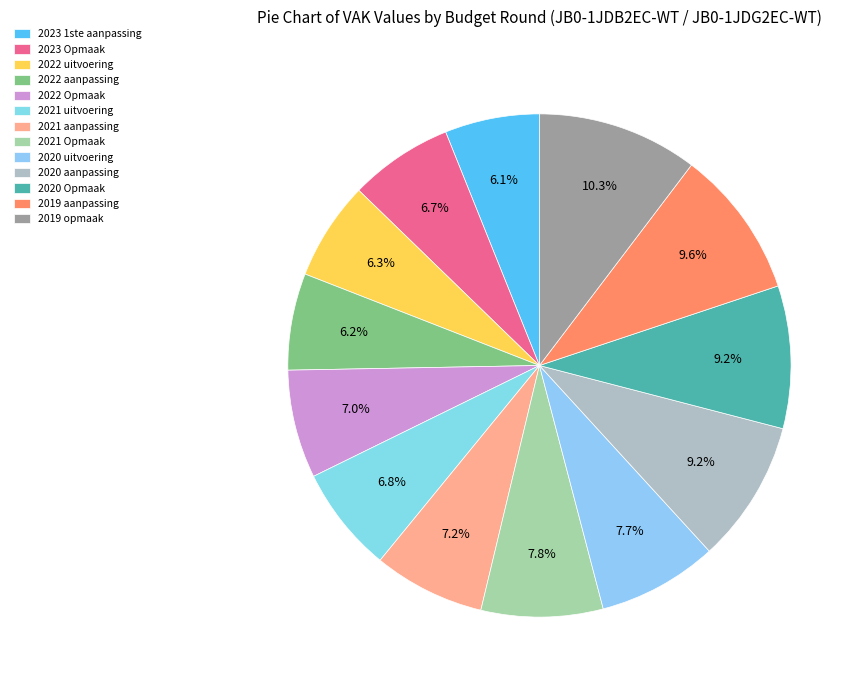

Which category has the smallest portion of the pie?

2023 1ste aanpassing